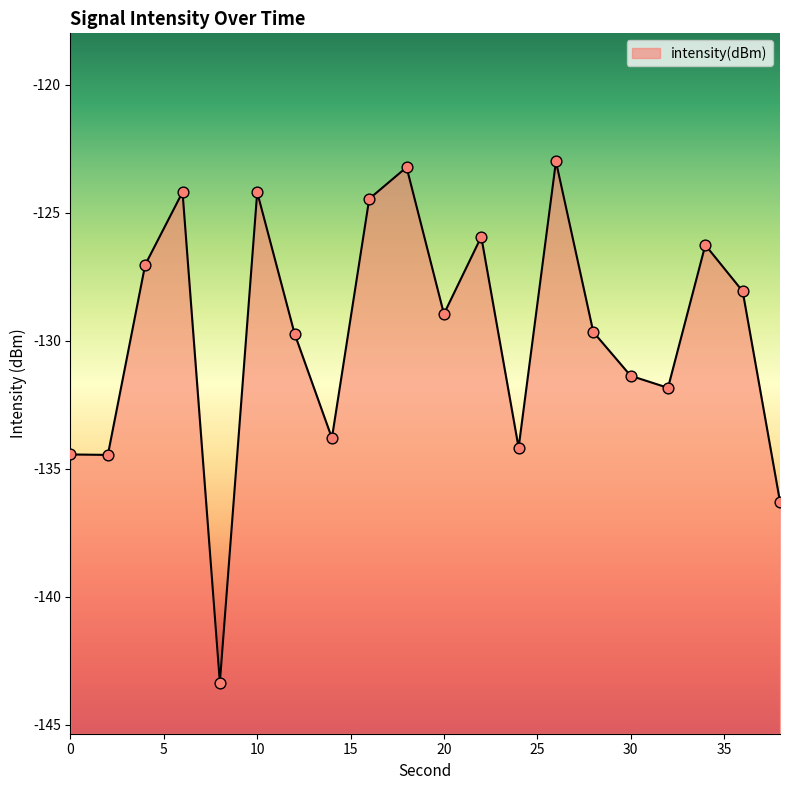

Between 26 and 24, which is larger?

26